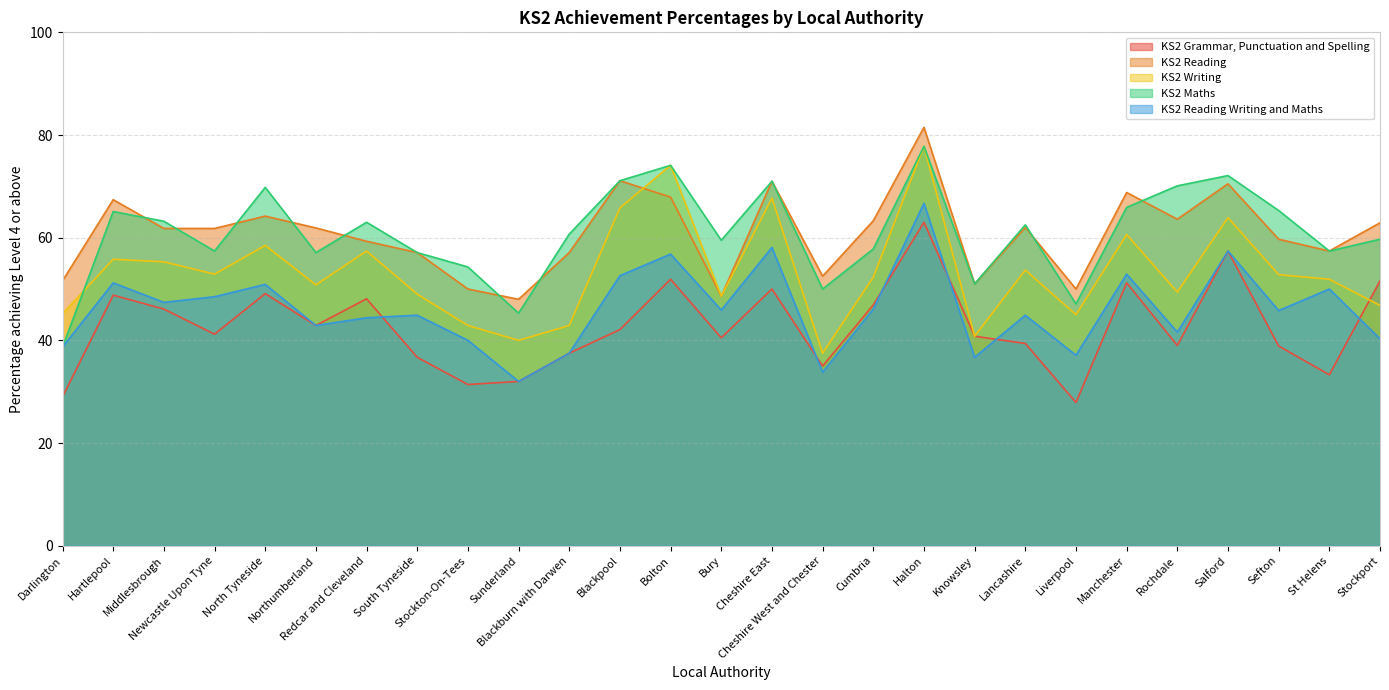

At which label does KS2 Writing first exceed 52?

Hartlepool